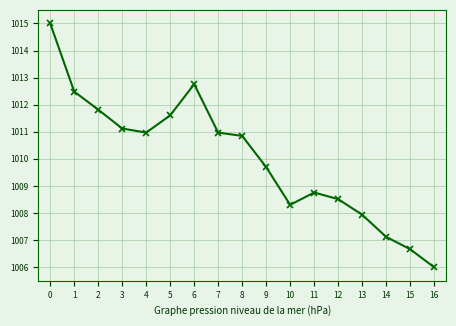

What is the change in value from 6 to 15?

-6.1